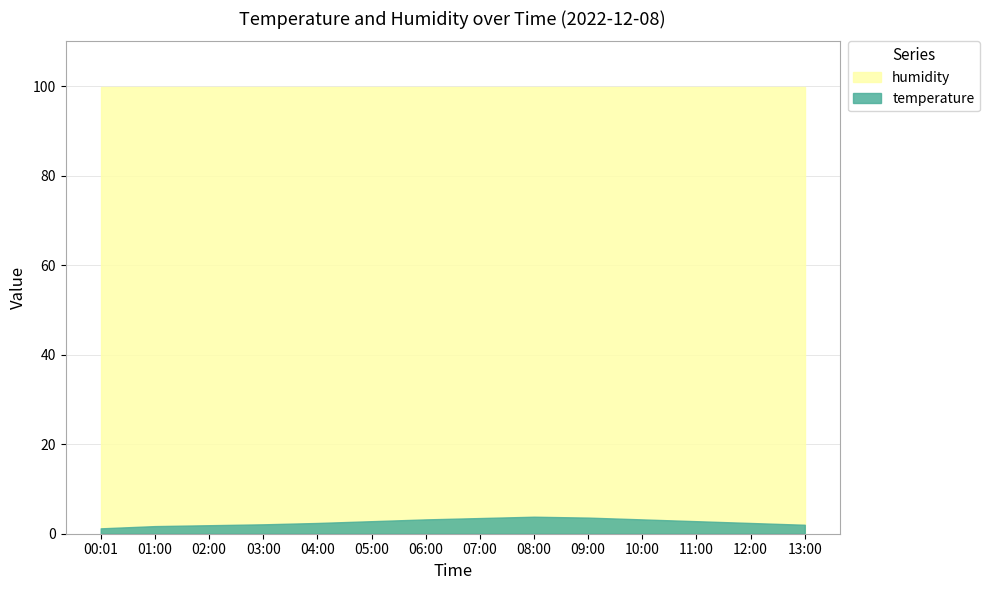

How many values in the temperature series are below 2?

3